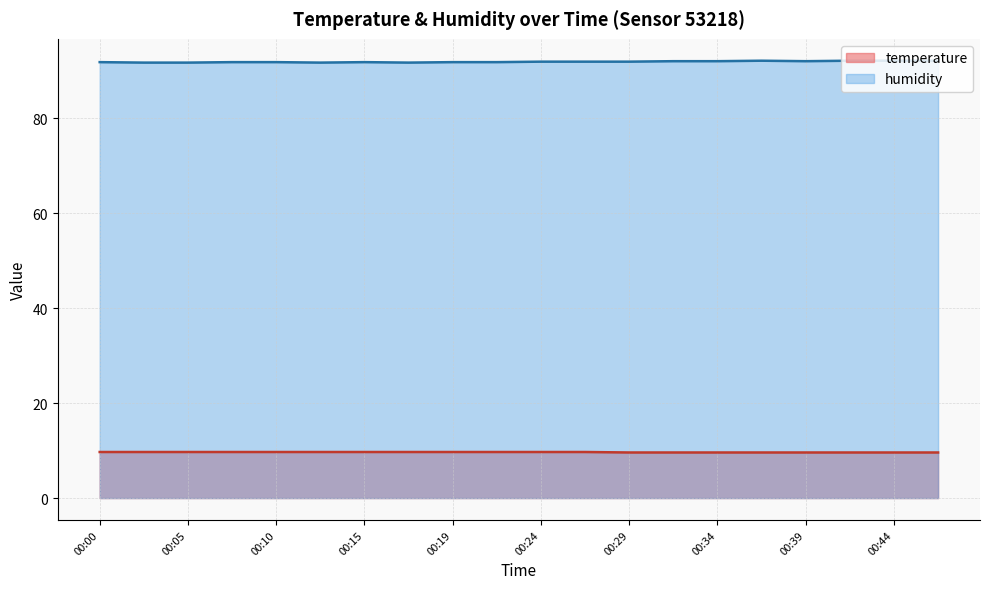

Reading left to right, what are all the values shown in this chart?

temperature: 9.7	9.7	9.7	9.7	9.7	9.7	9.7	9.7	9.7	9.7	9.7	9.7	9.6	9.6	9.6	9.6	9.6	9.6	9.6	9.6
humidity: 91.8	91.7	91.7	91.8	91.8	91.7	91.8	91.7	91.8	91.8	91.9	91.9	91.9	92.0	92.0	92.1	92.0	92.1	92.1	92.1